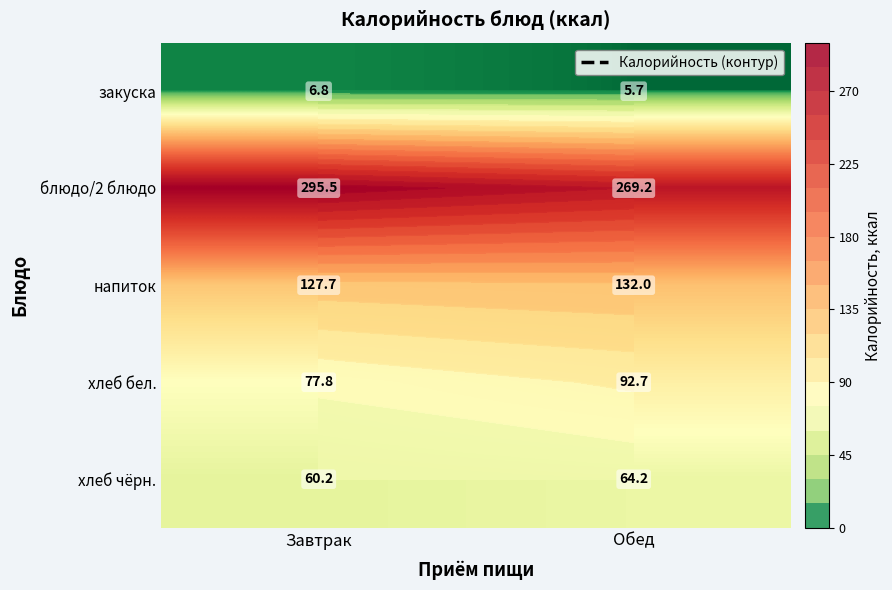

Is it true that закуска equals 2.3 at Обед?

False